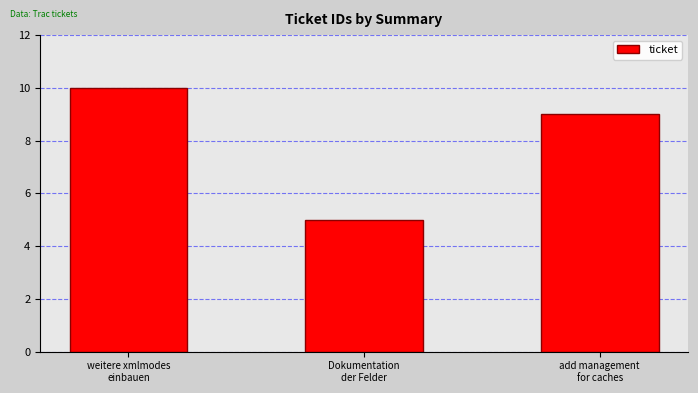

Rank the categories by value from highest to lowest.

weitere xmlmodes
einbauen, add management
for caches, Dokumentation
der Felder